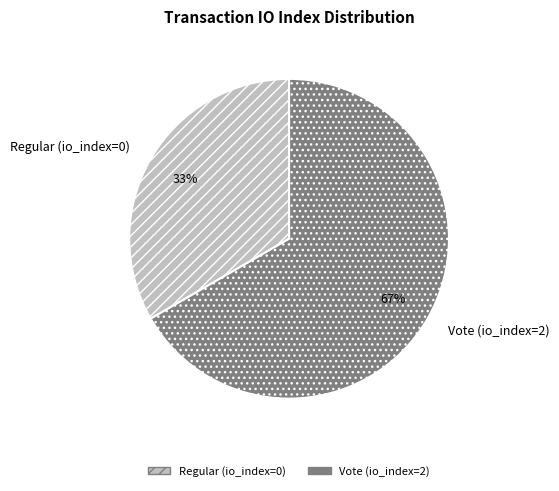

How many segments does this pie chart have?

2